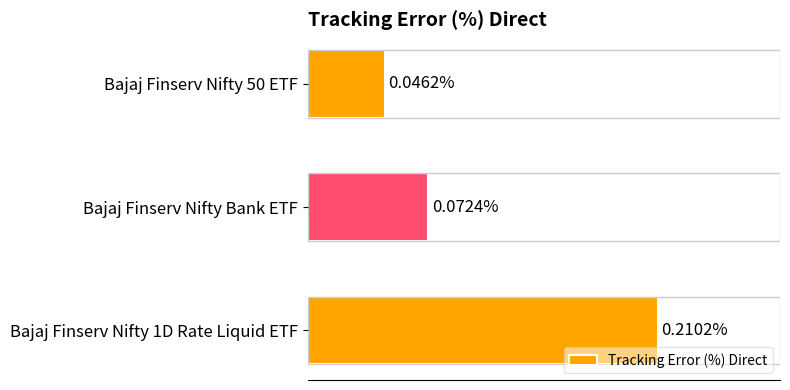

List the labels in order of value, smallest first.

Bajaj Finserv Nifty 50 ETF, Bajaj Finserv Nifty Bank ETF, Bajaj Finserv Nifty 1D Rate Liquid ETF